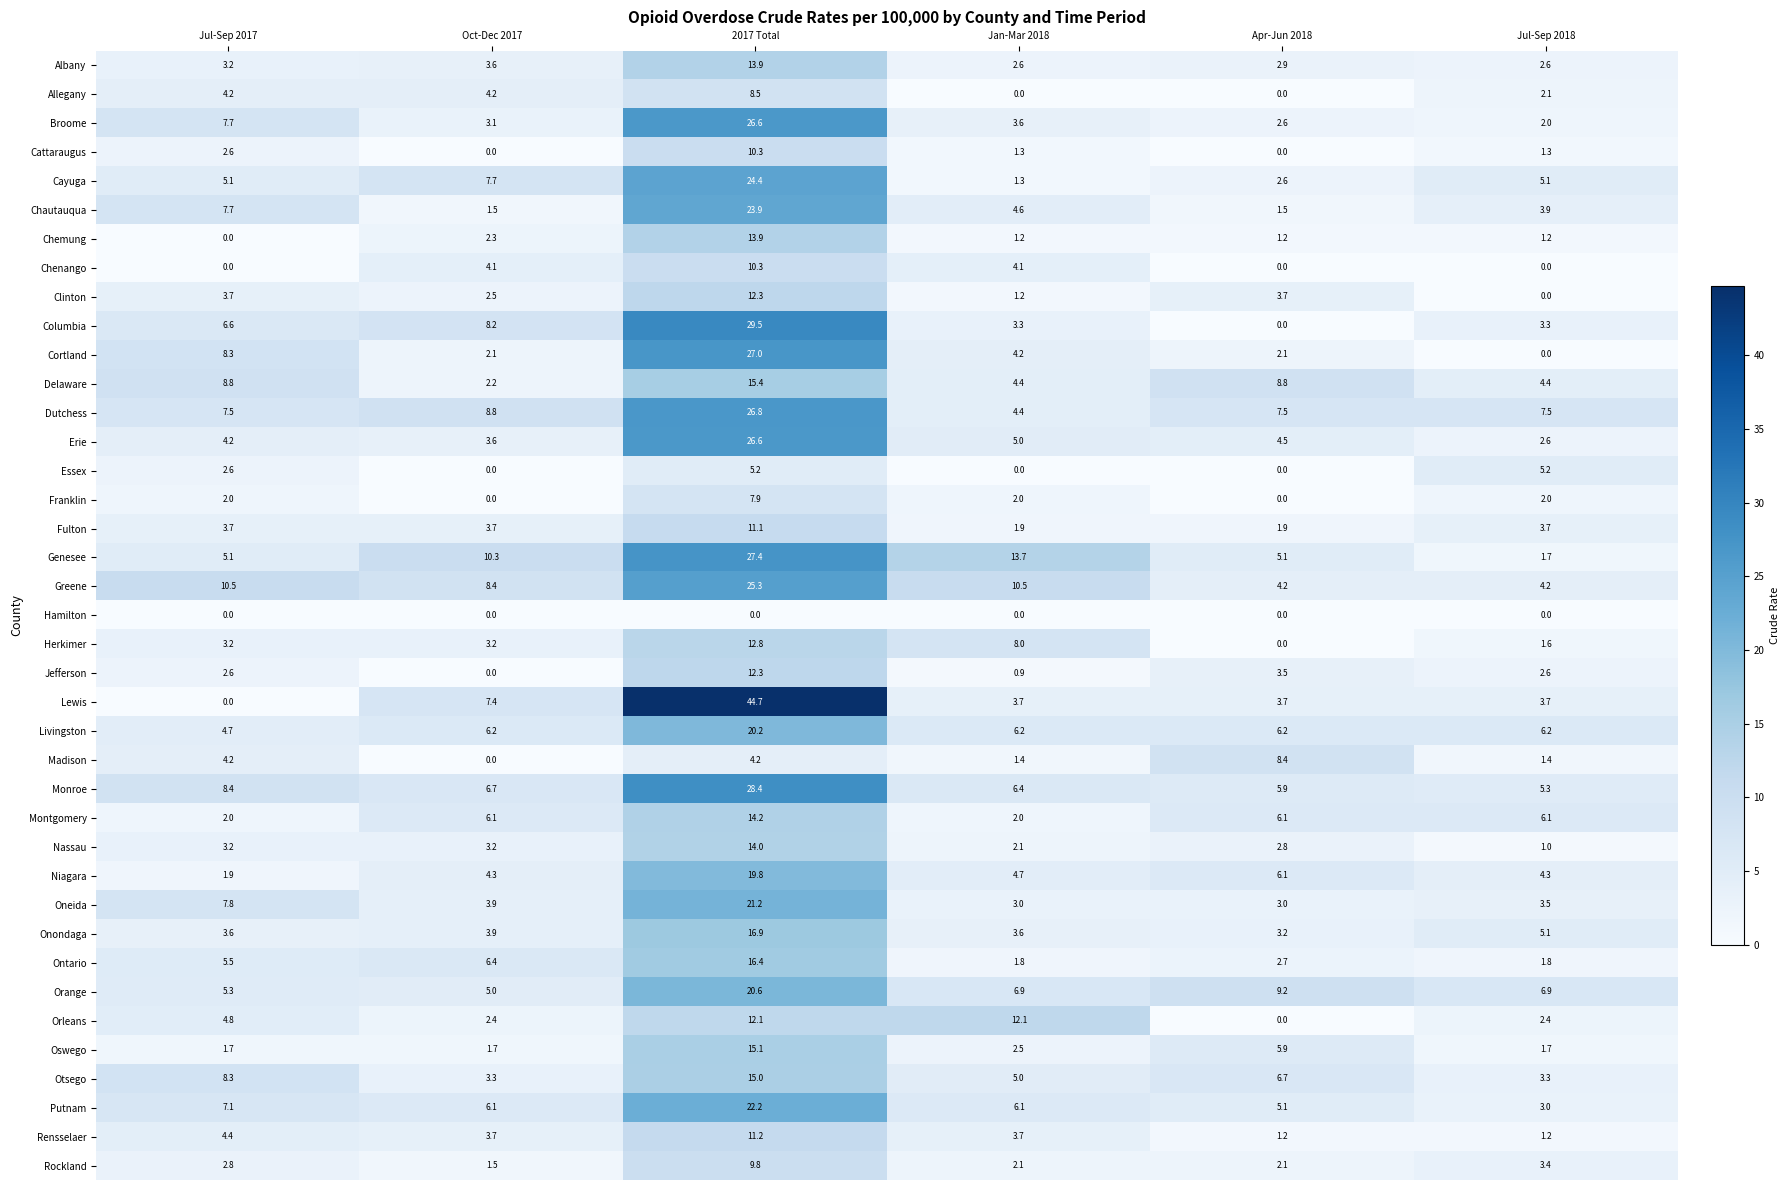

How many values in the Oswego series are below 2?

3